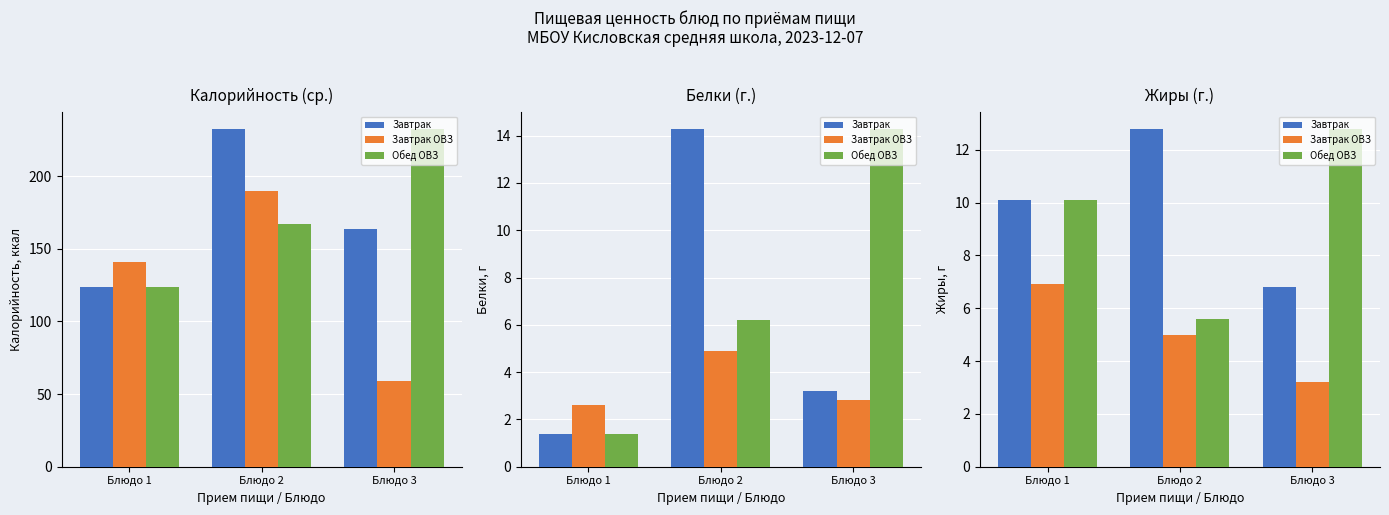

What is the lowest value of the Завтрак ОВЗ series?

3.2